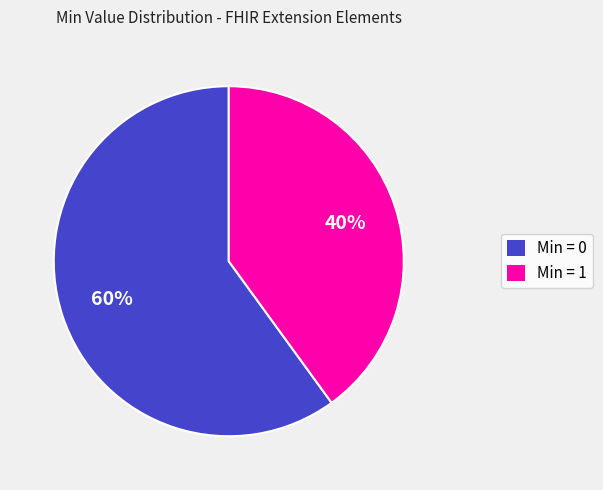

Approximately how many times larger is the value at Min = 1 compared to Min = 0?

0.7